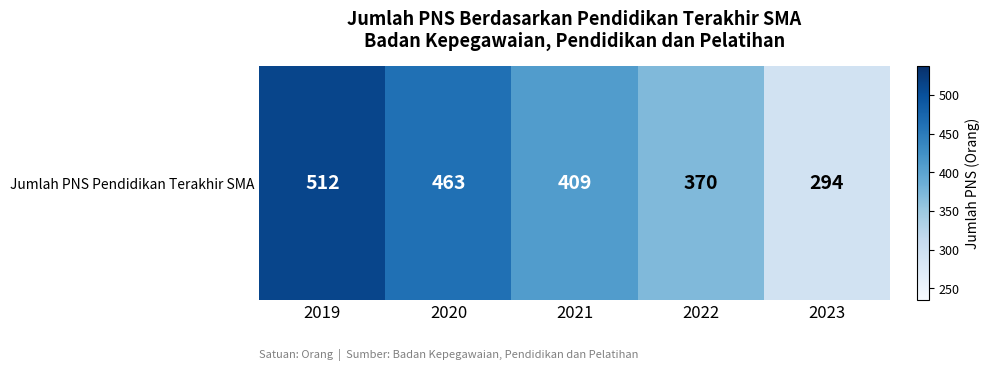

What is the maximum value shown in the chart?

512